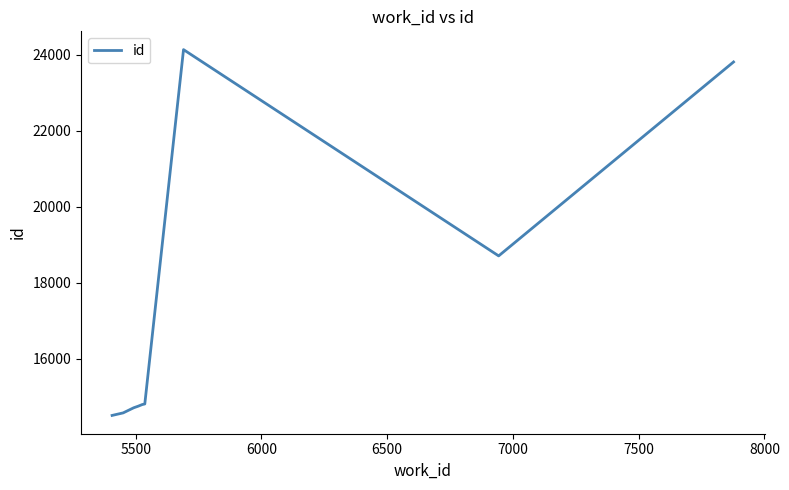

What is the minimum value shown in the chart?

14503